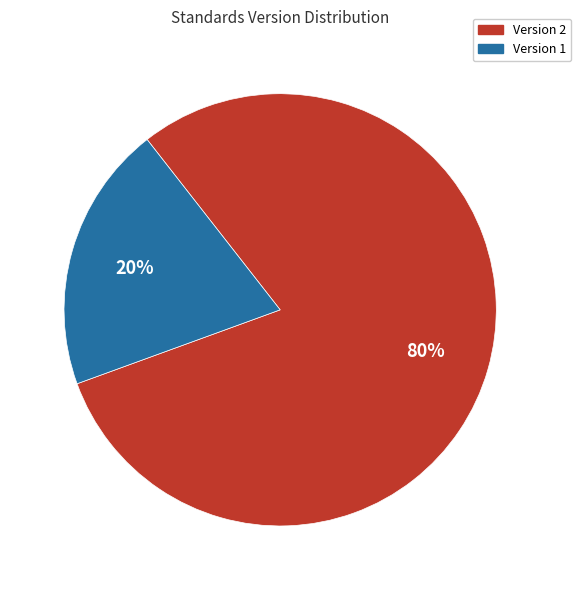

Is there any slice that represents more than half of the pie?

Yes